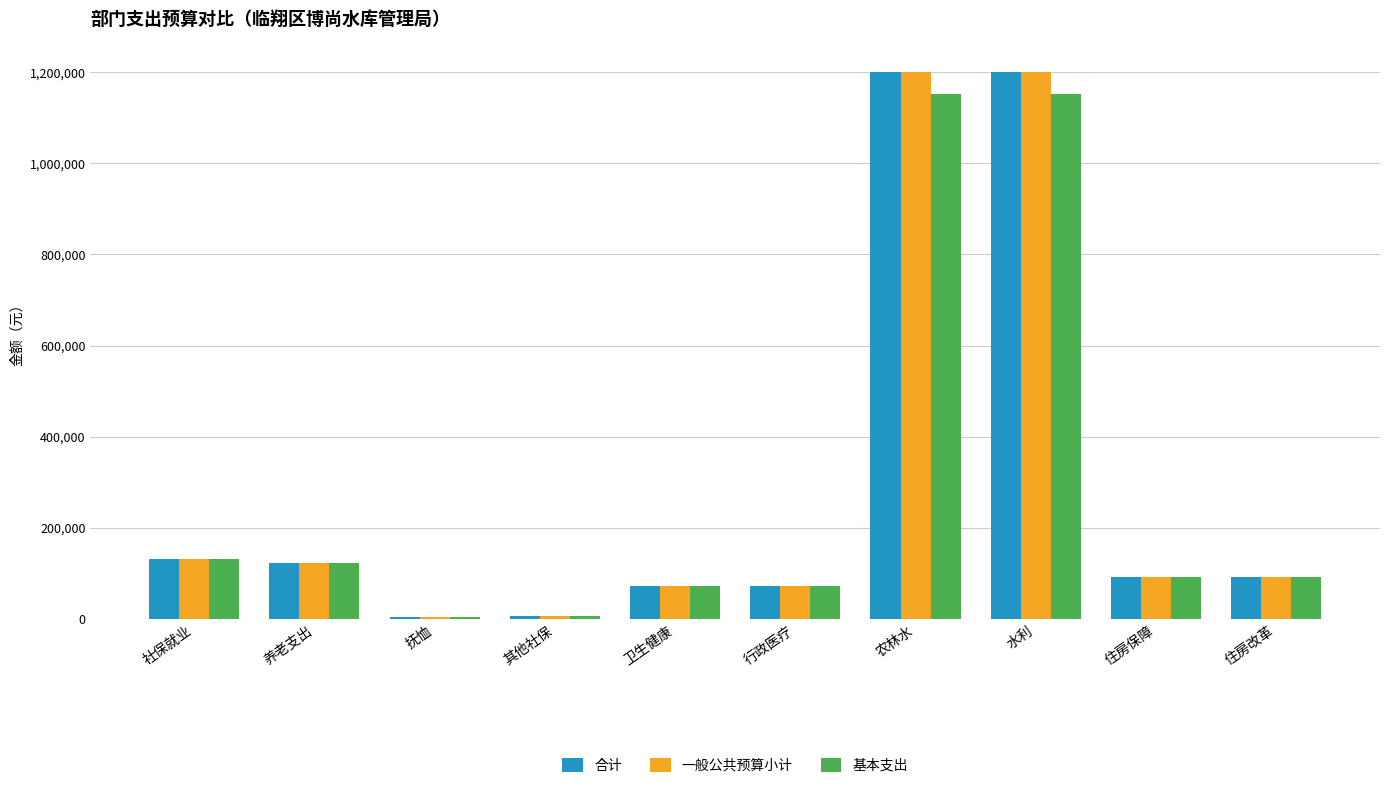

What is the difference between the highest and lowest values at 水利?

50000.0